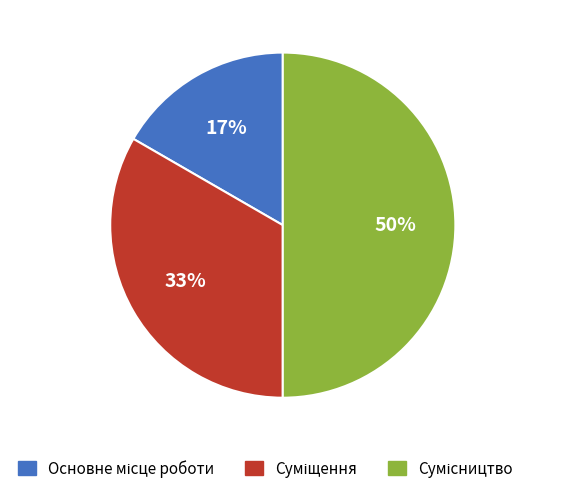

To the nearest percent, what is the average slice percentage?

33%